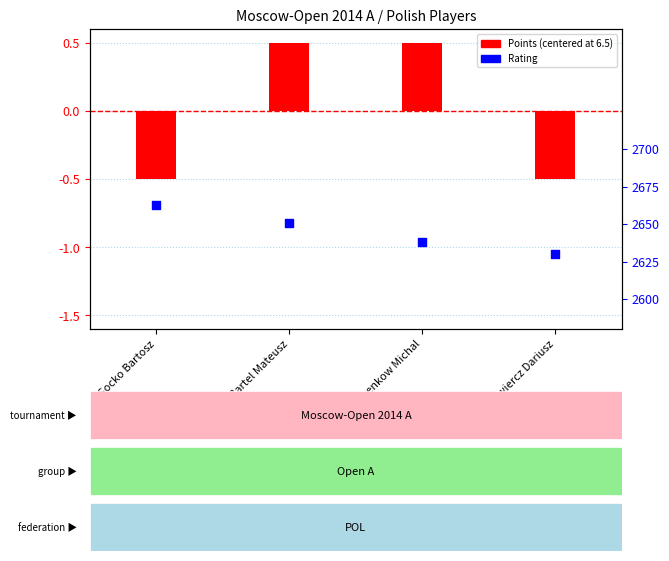

Which series has the largest Y range (max minus min)?

Rating